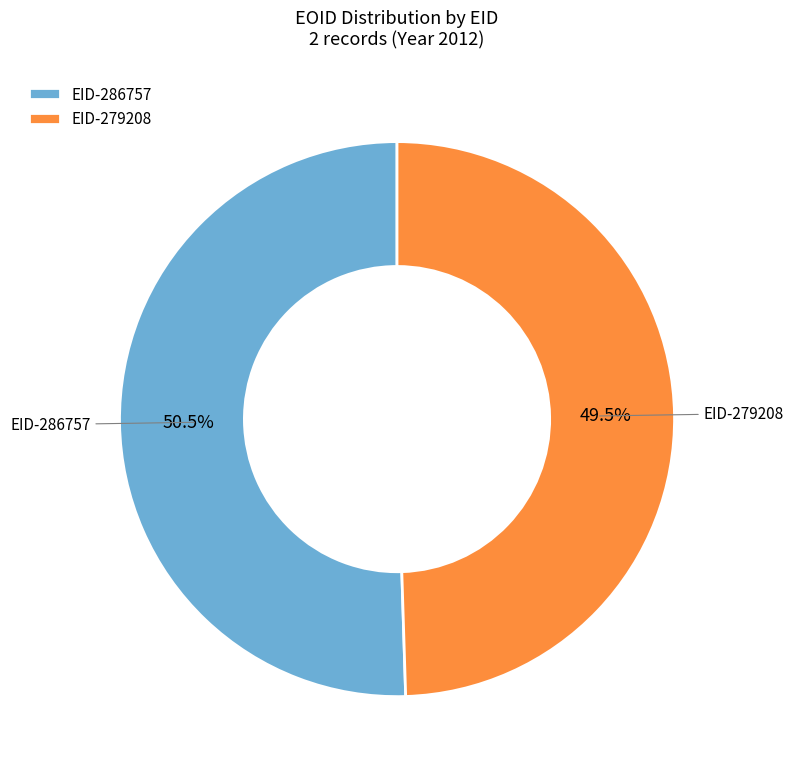

What percentage do EID-286757 and EID-279208 together represent?

100.0%